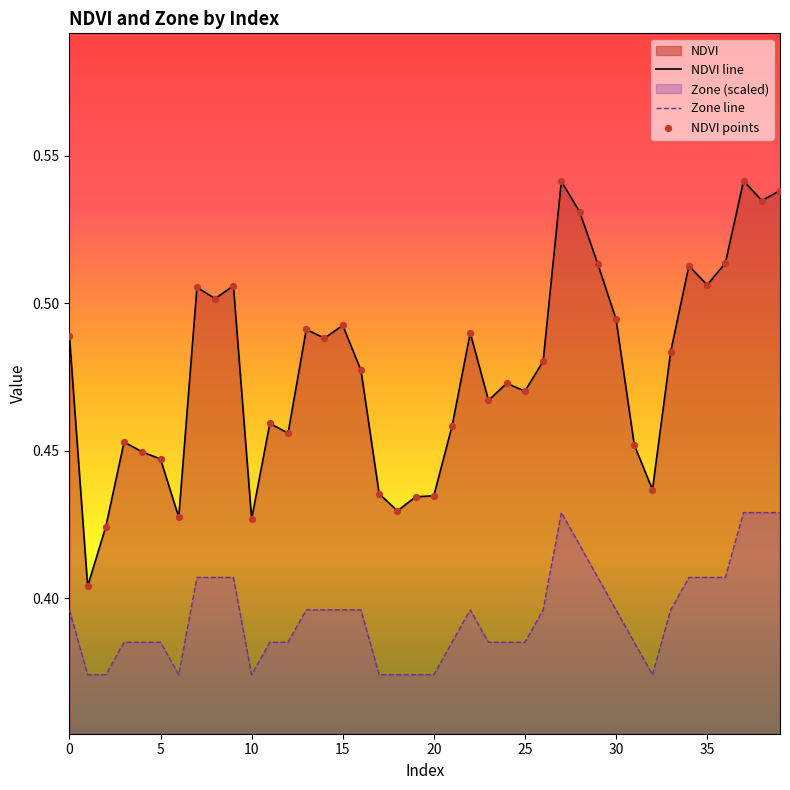

Which series contains the highest Y value?

NDVI line